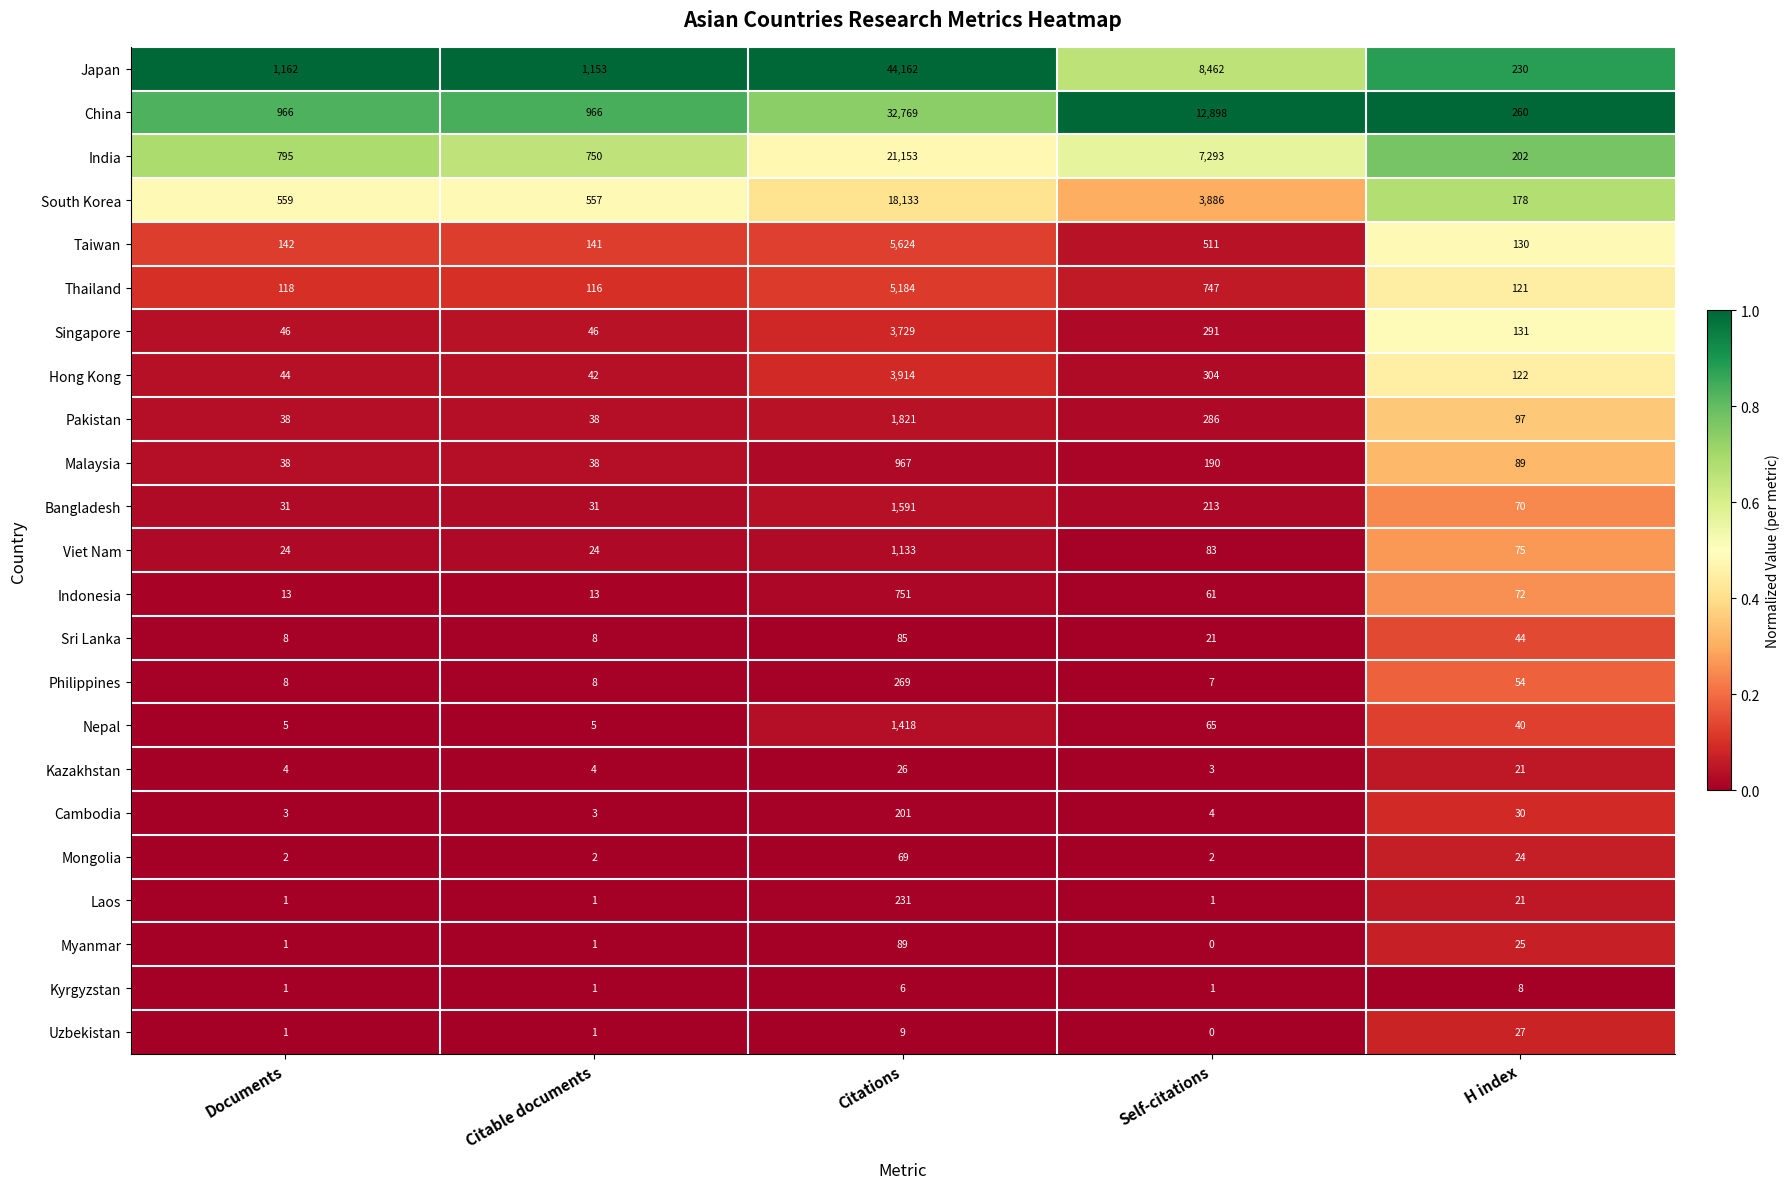

The Bangladesh series shows 1591 at Citations. True or false?

True